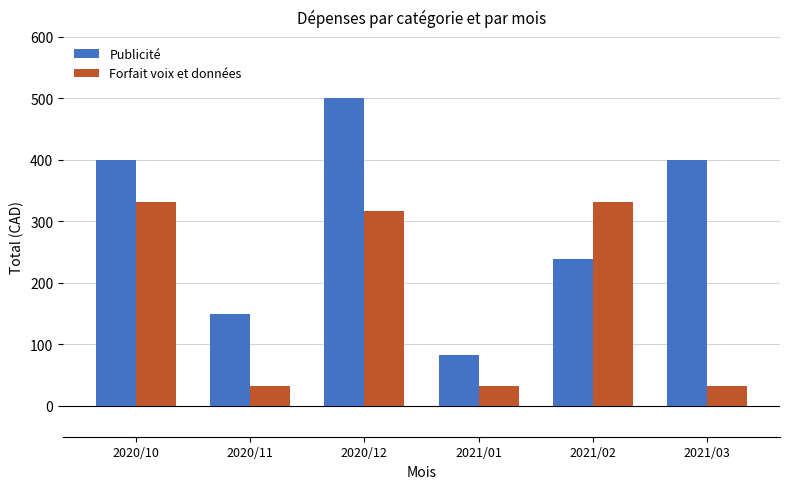

What are all the series names shown in the legend?

Publicité, Forfait voix et données